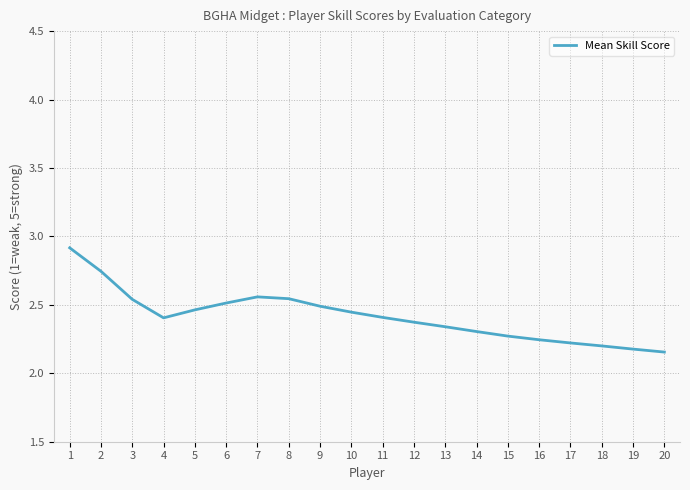

What is the ratio of the value at 7 to the value at 4?

1.1